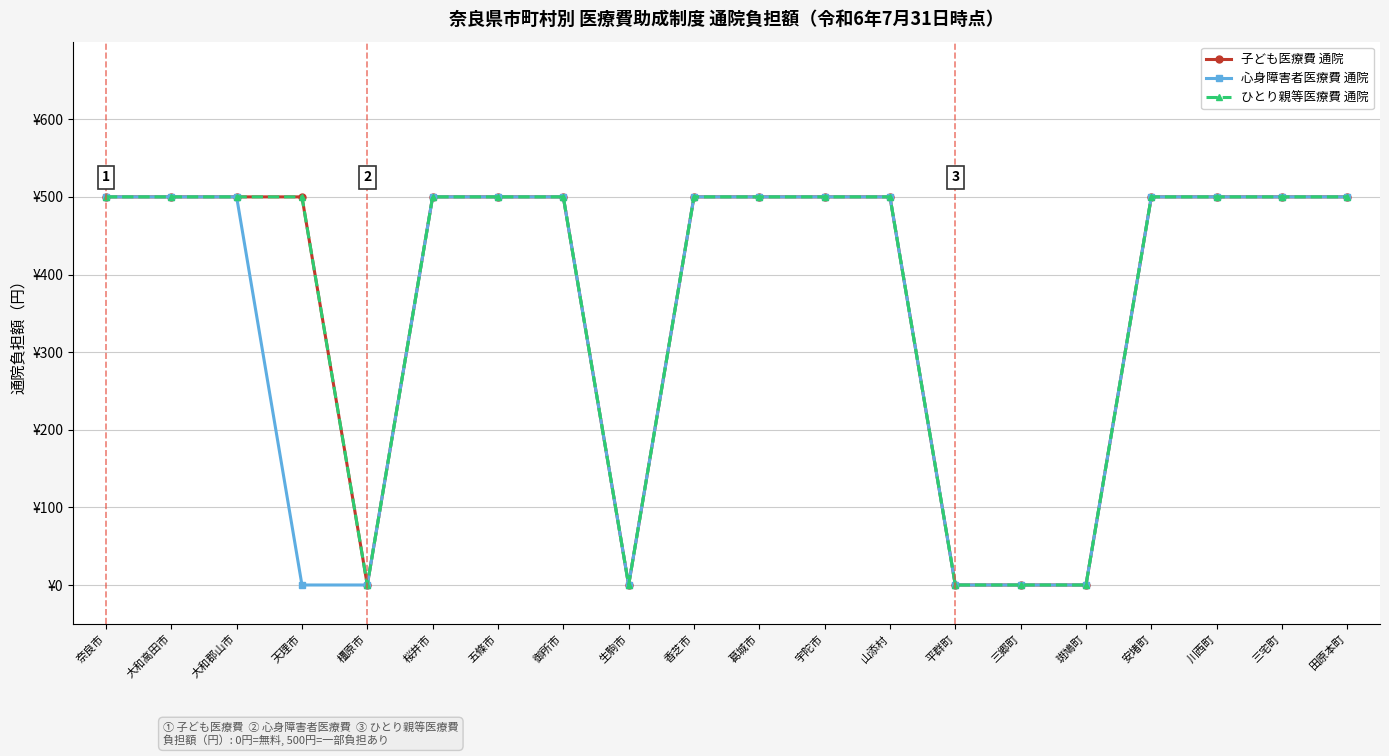

Does the chart have visible grid lines?

Yes